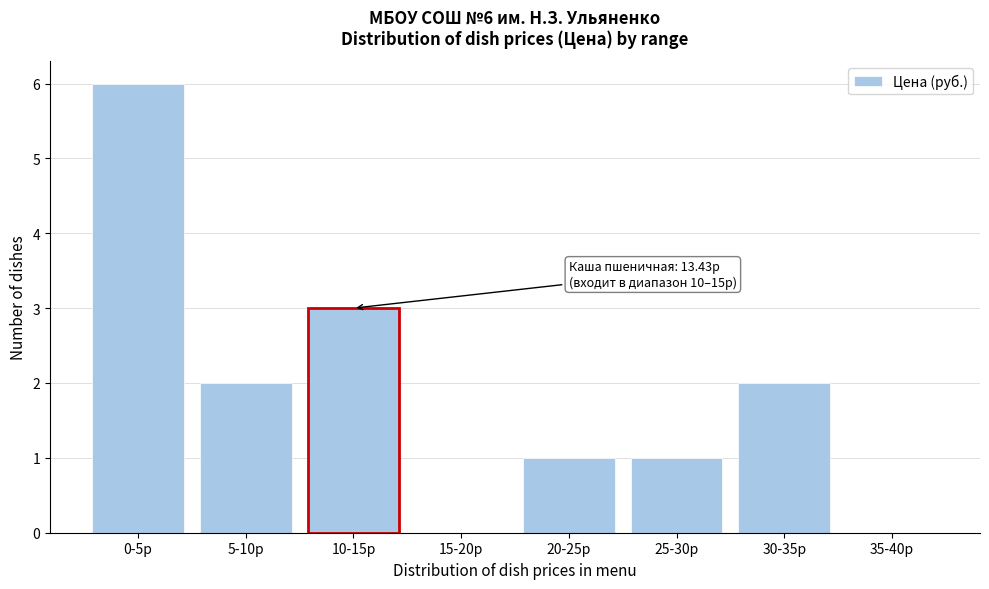

Reading right to left, what are all the values shown in this chart?

35-40р=0	30-35р=2	25-30р=1	20-25р=1	15-20р=0	10-15р=3	5-10р=2	0-5р=6